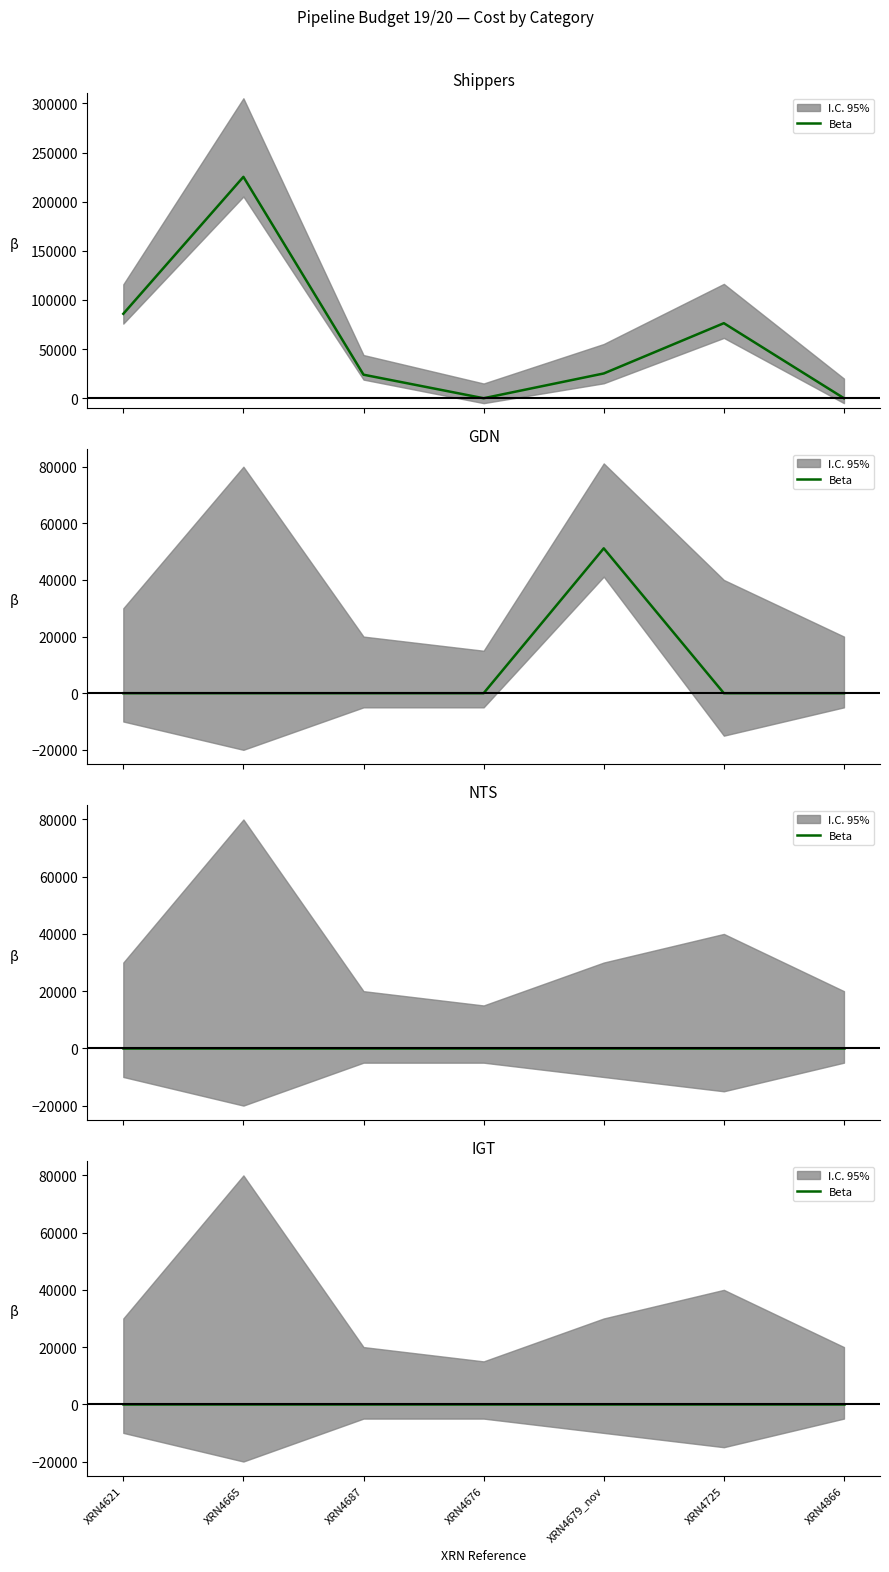

At which category is the sum across all series the highest?

XRN4665